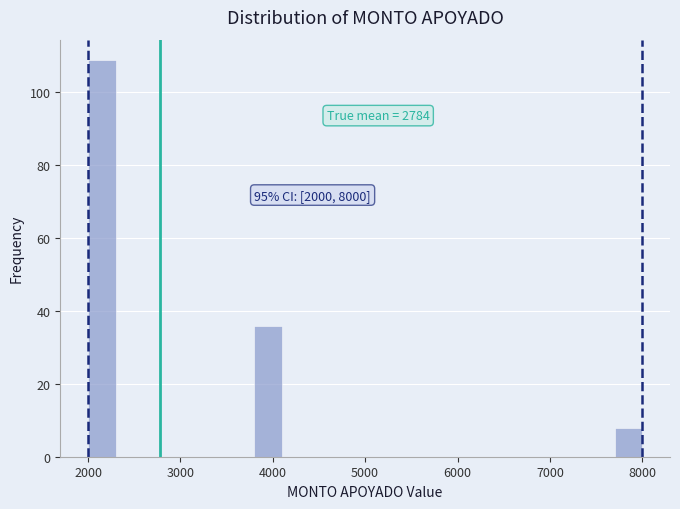

Around what value on the x-axis is the tallest bar? Give the approximate position of its centre, as read against the axis.

2200